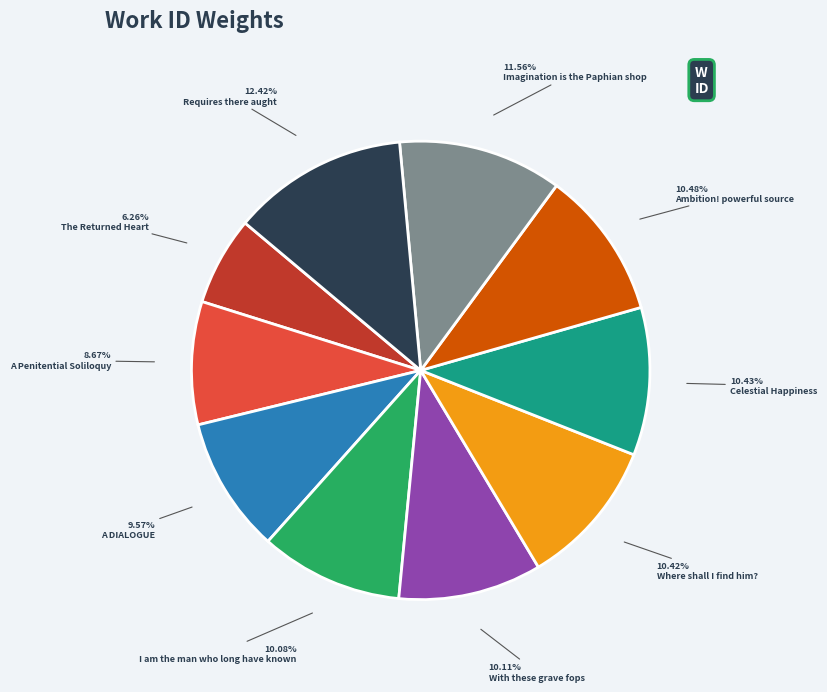

To the nearest percent, what is the average slice percentage?

10%